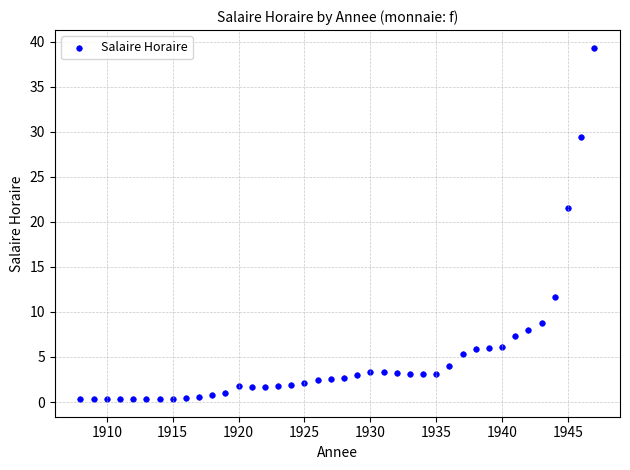

What is the range of X values (max minus min)?

39.0